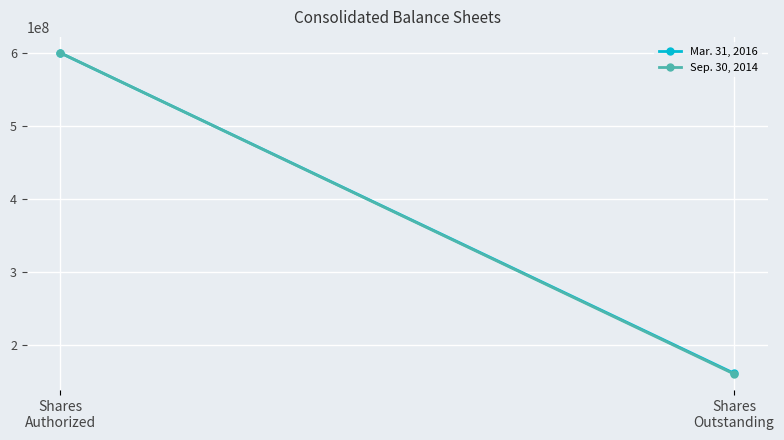

What is the average value of the Mar. 31, 2016 series?

380740520